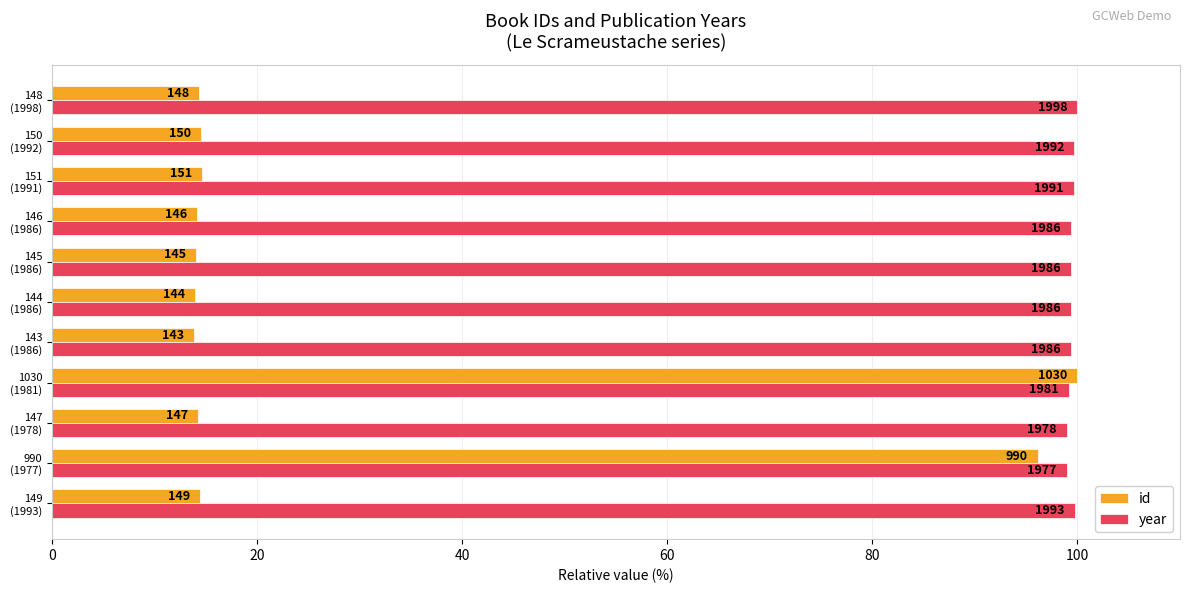

What are all the series names shown in the legend?

id, year